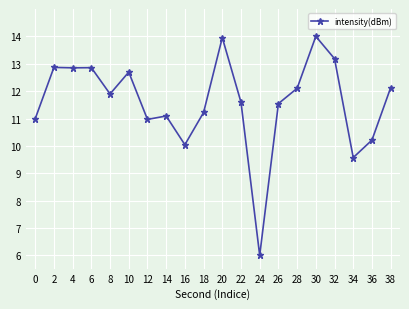

What is the value of the 16th point from the left?

14.0